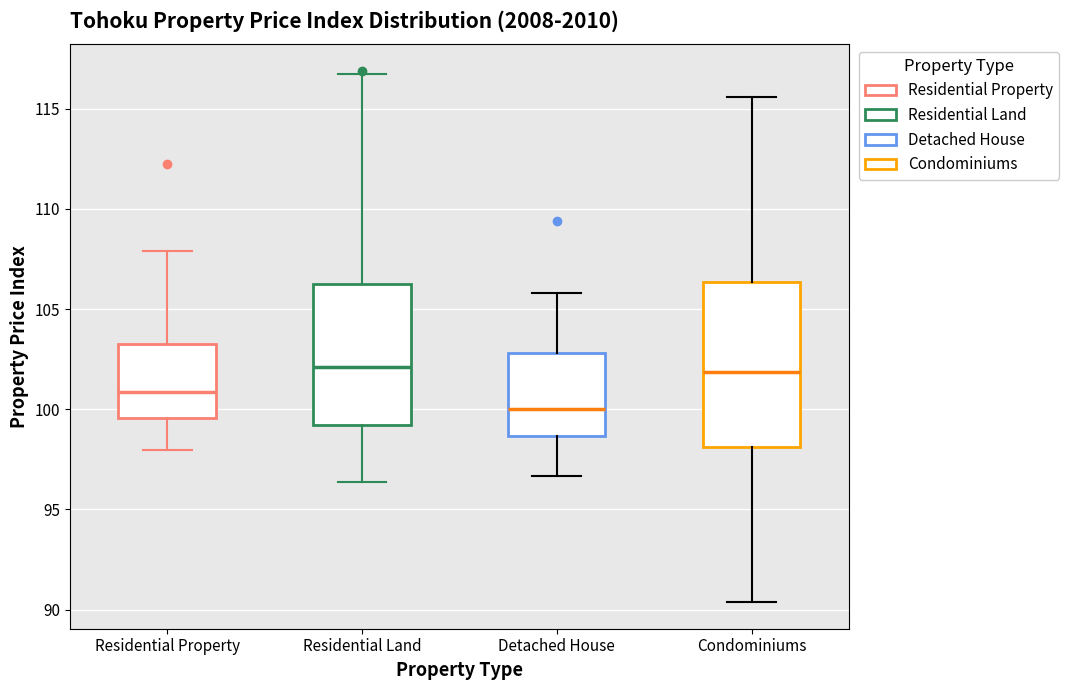

Where does the lower whisker of the box for Detached House end on the y-axis? The values are not printed on the chart, so give them approximately, as read against the axis.

96.5